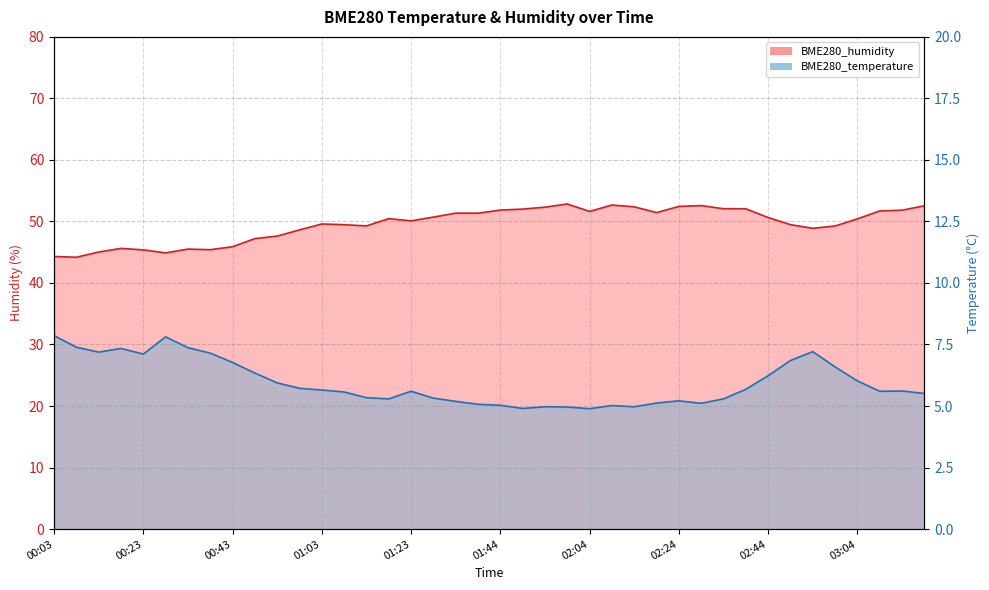

Is it true that BME280_temperature equals 1.1 at 01:34?

False